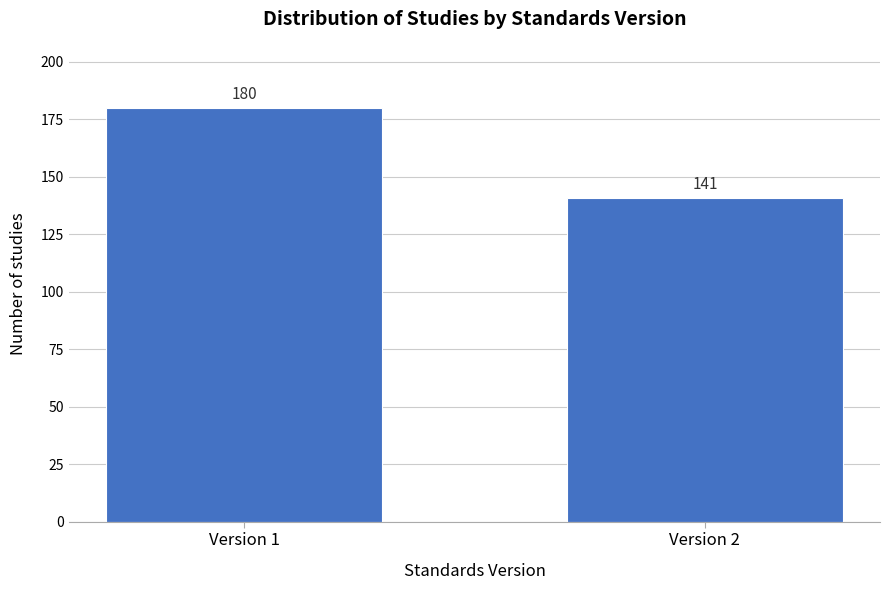

Reading left to right, extract all data points from this chart.

Version 1=180	Version 2=141